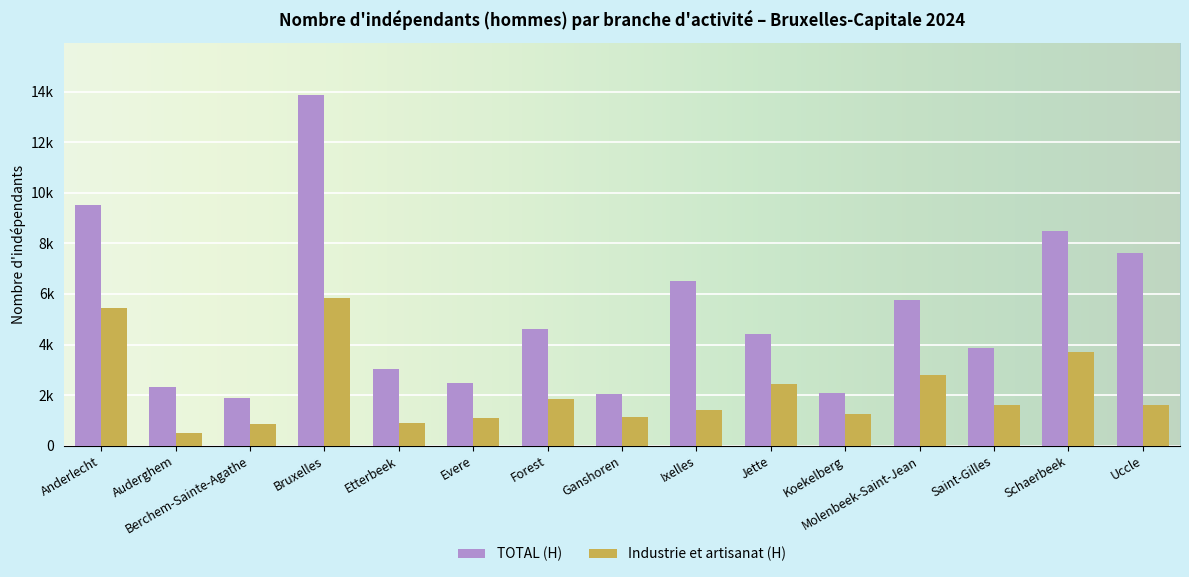

What are all the series names shown in the legend?

TOTAL (H), Industrie et artisanat (H)